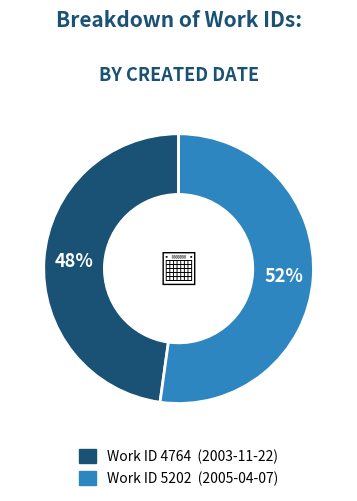

Does any single category account for the majority?

Yes